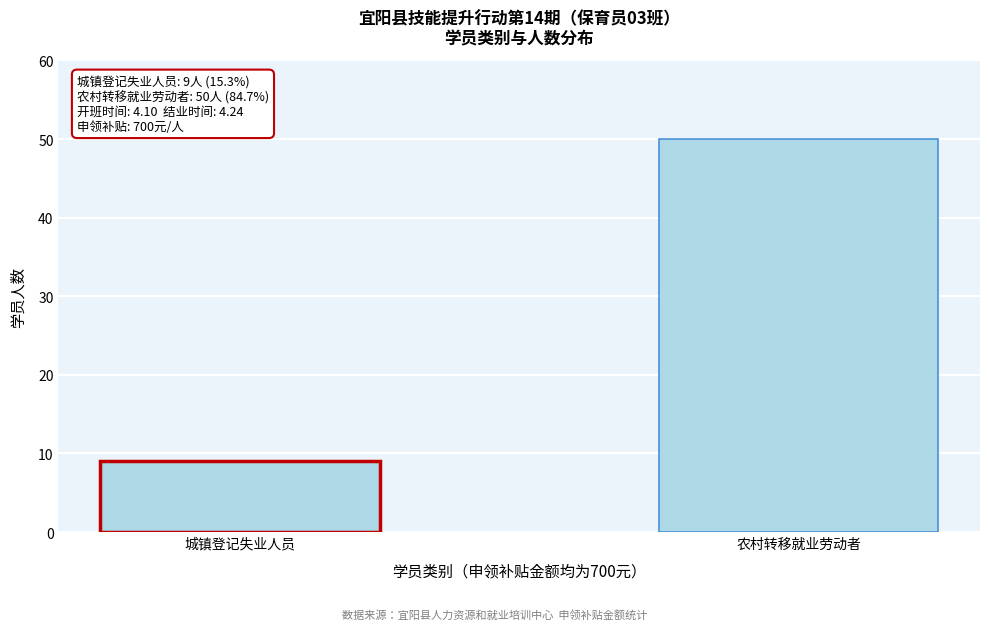

Reading right to left, extract all data points from this chart.

农村转移就业劳动者=50	城镇登记失业人员=9